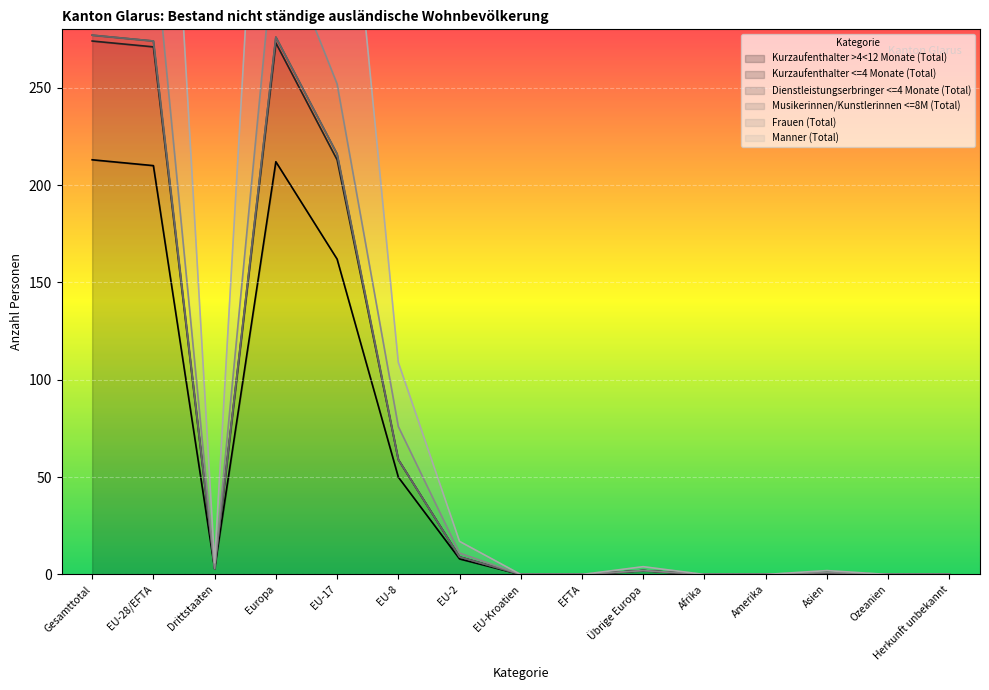

Between EU-28/EFTA and EU-2, which series saw the biggest shift?

Kurzaufenthalter <=4 Monate (Total)